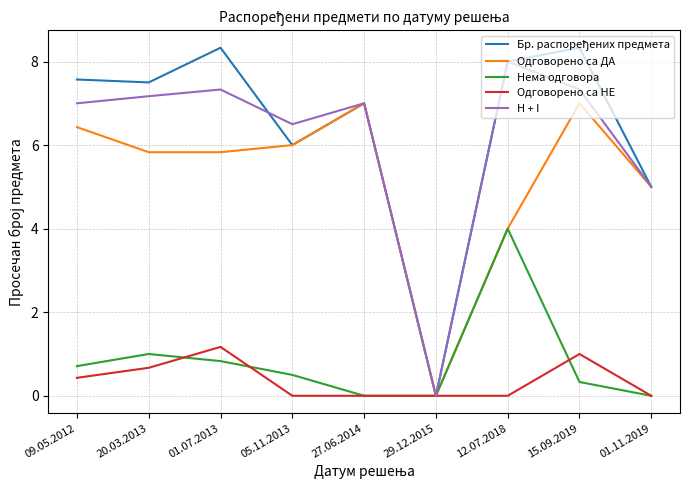

Is it true that H + I equals 3.5 at 27.06.2014?

False